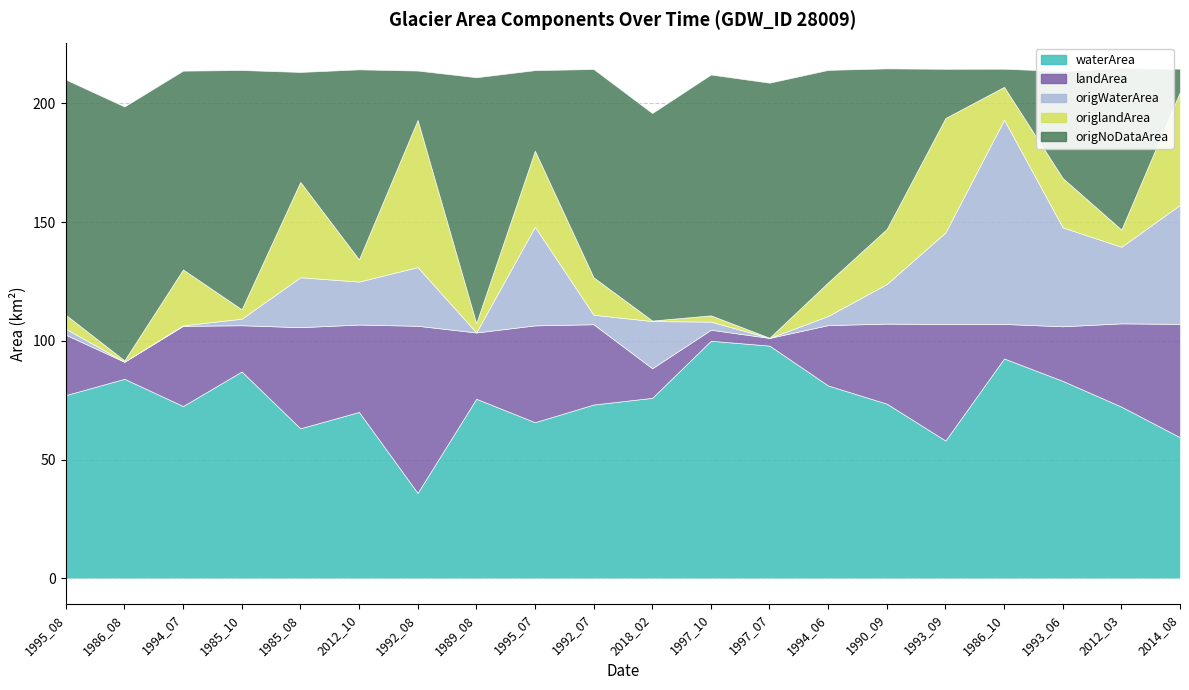

At which label does origWaterArea reach its minimum?

1997_07